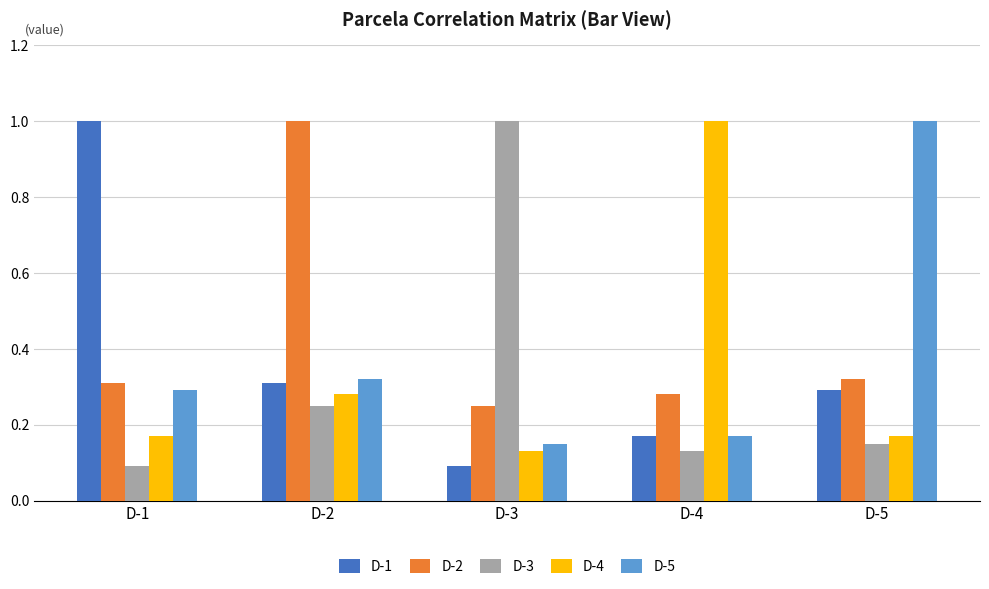

At which label does D-4 reach its peak?

D-4